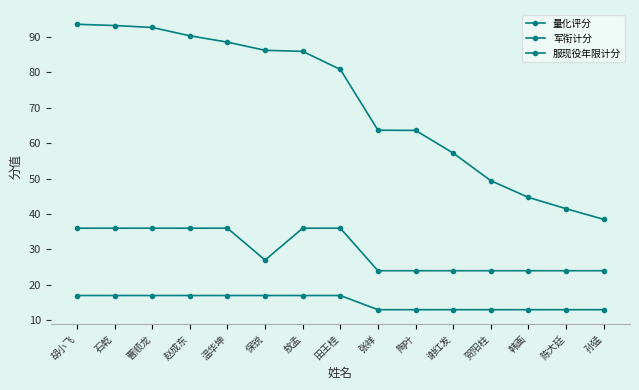

Is the value of 军衔计分 at 谢红发 greater than the value of 量化评分 at 敖孟?

No